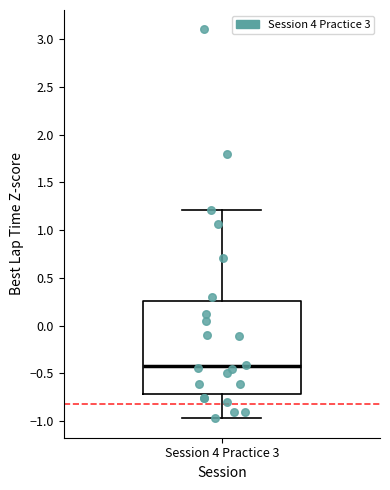

Read this box plot against the y-axis: the position of the median line, the range covered by the box, and the ends of both whiskers. The values are not printed on the chart, so give them approximately, as read against the axis.

median -0.45, box -0.70 to 0.25, whiskers -0.95 to 1.20